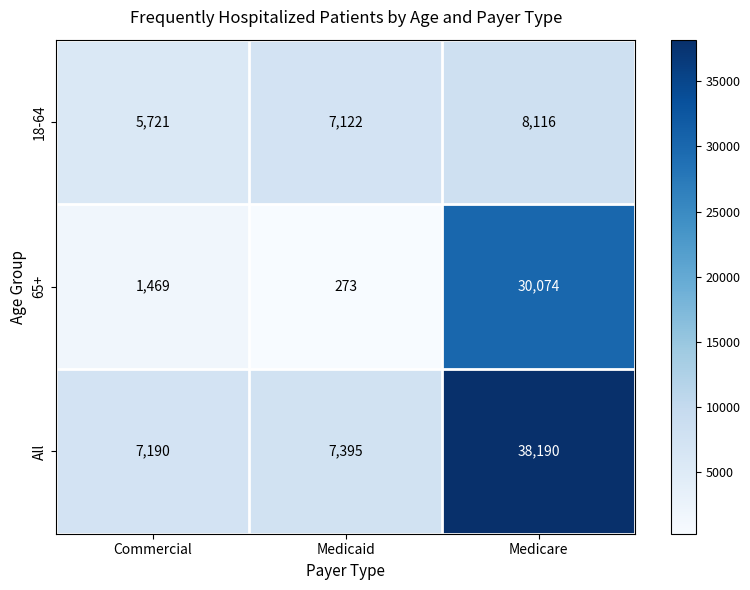

What is the total value across all series at Medicaid?

14790